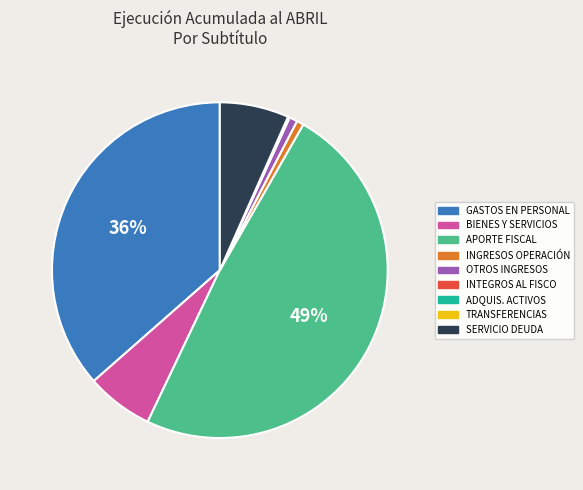

To the nearest percent, what is the average slice percentage?

11%